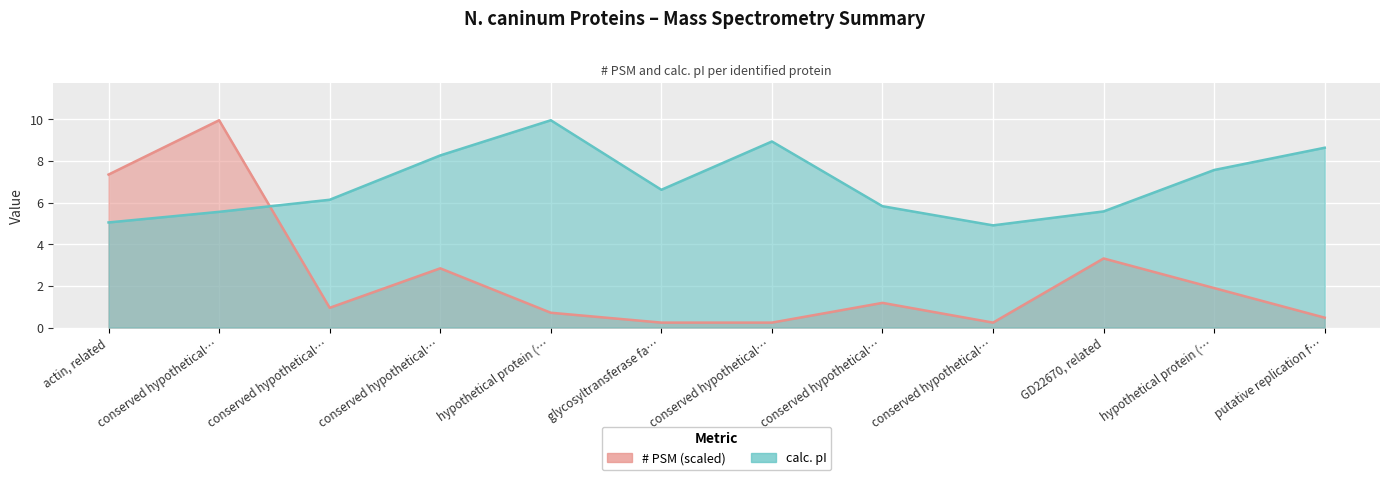

True or false: calc. pI has more than 1 points higher than both neighbors.

True